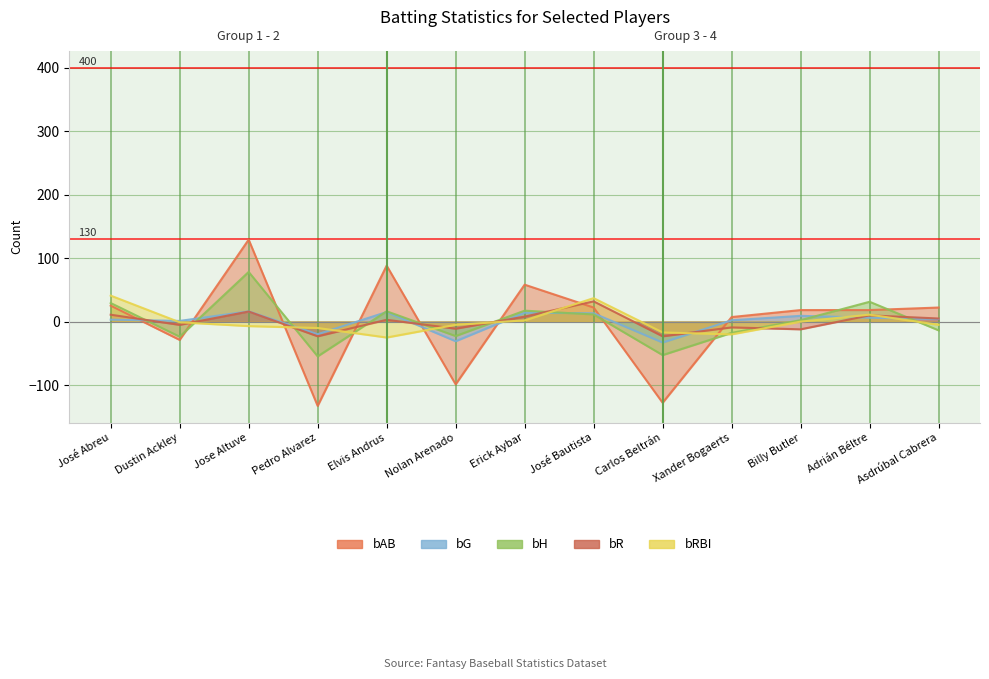

Is the value of bRBI at Erick Aybar greater than the value of bG at Dustin Ackley?

Yes